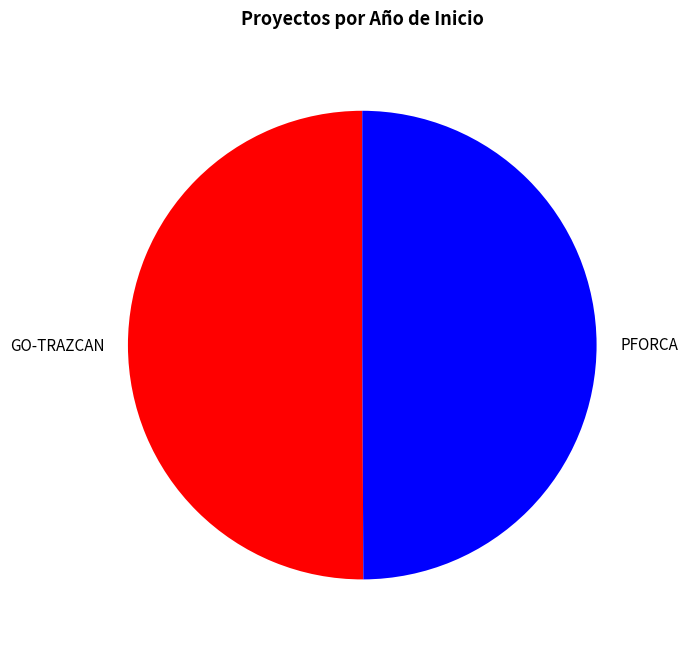

Approximately how many times larger is the value at PFORCA compared to GO-TRAZCAN?

1.0